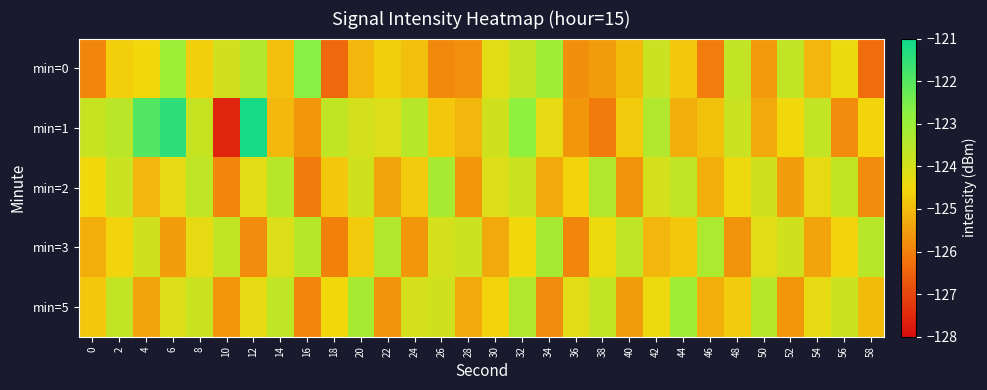

Which series has the largest total across all categories?

min=1